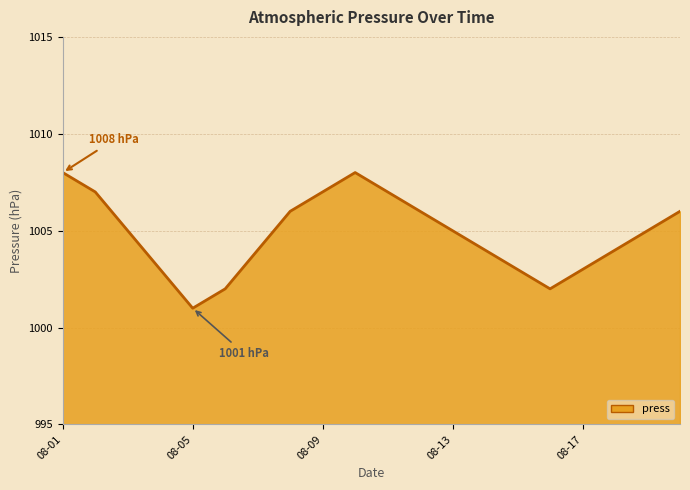

What is the minimum value shown in the chart?

1001